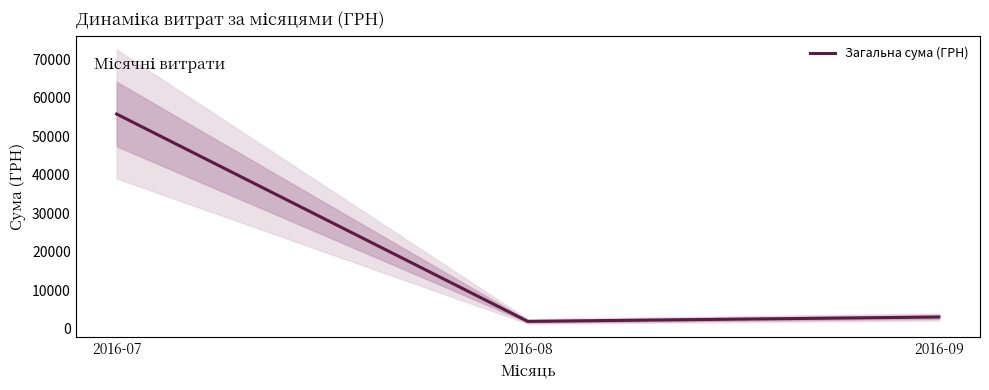

What is the difference between the maximum and second lowest values?

52701.5